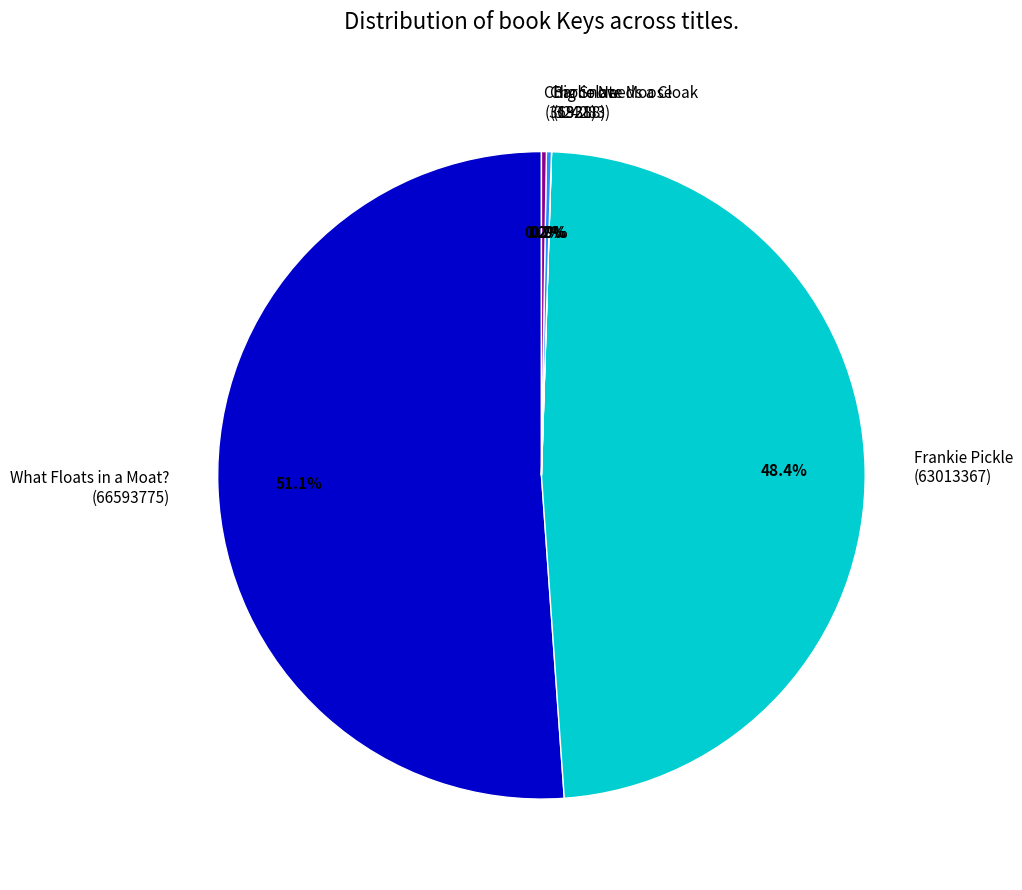

Is there any slice that represents more than half of the pie?

Yes